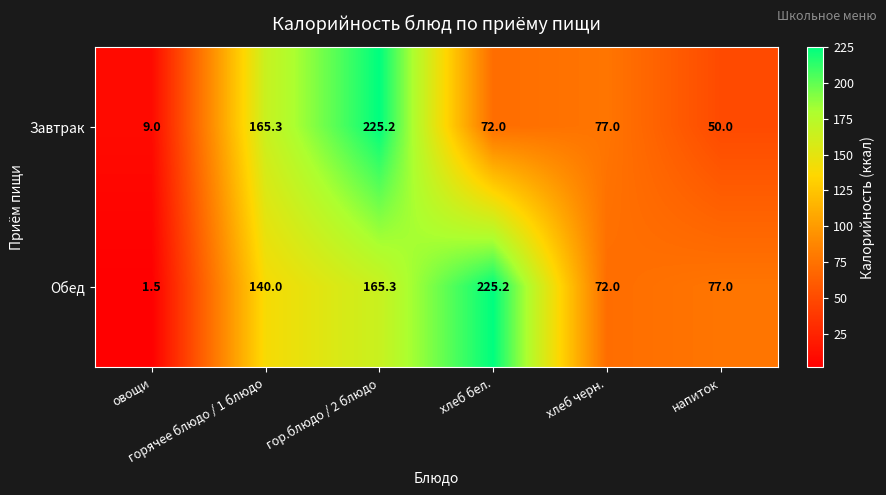

What is the minimum value shown in the chart?

1.5